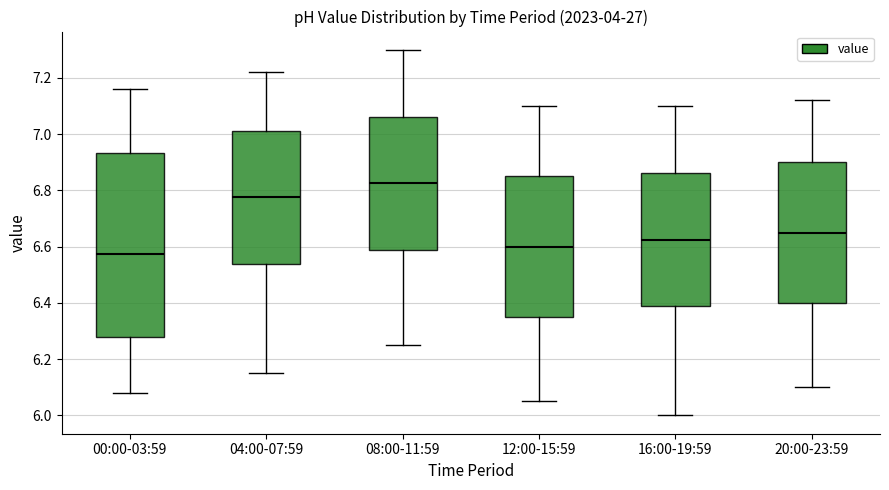

Reading left to right, read every box against the y-axis: the position of its median line, the range the box covers, and the ends of its whiskers. The values are not printed on the chart, so give them approximately, as read against the axis.

00:00-03:59: median 6.58, box 6.28 to 6.94, whiskers 6.08 to 7.16
04:00-07:59: median 6.78, box 6.54 to 7.02, whiskers 6.16 to 7.22
08:00-11:59: median 6.82, box 6.58 to 7.06, whiskers 6.26 to 7.30
12:00-15:59: median 6.60, box 6.36 to 6.86, whiskers 6.06 to 7.10
16:00-19:59: median 6.62, box 6.38 to 6.86, whiskers 6.00 to 7.10
20:00-23:59: median 6.66, box 6.40 to 6.90, whiskers 6.10 to 7.12